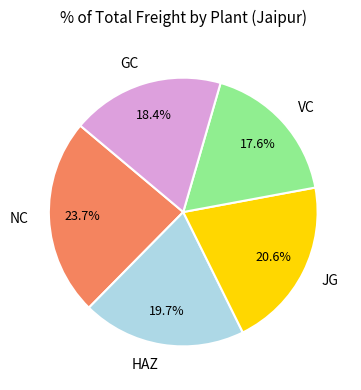

Which slice is the smallest?

VC